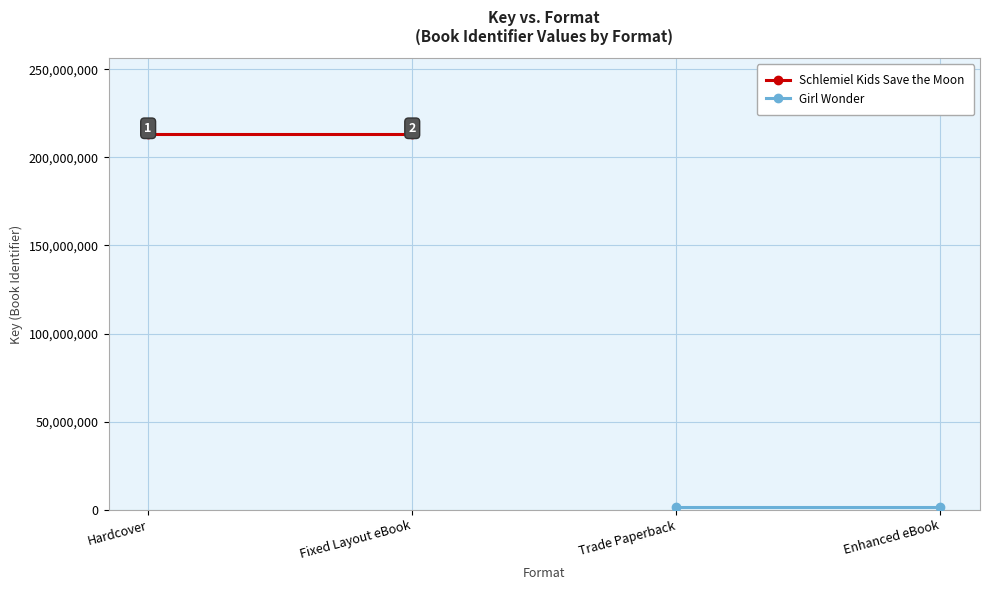

Rank the series by their average value, from lowest to highest.

Girl Wonder, Schlemiel Kids Save the Moon